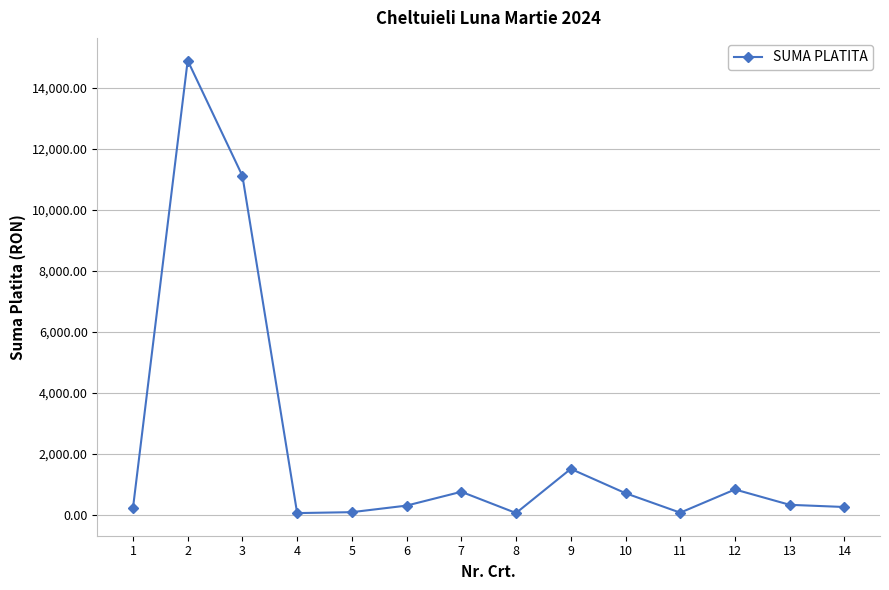

Is it true that the value at 12 is 825.0?

True